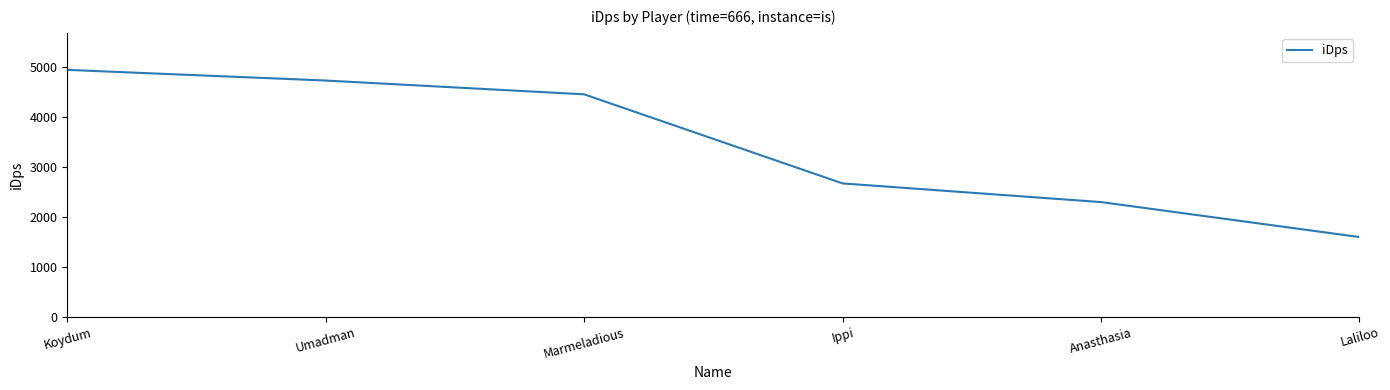

Rank the categories by value from lowest to highest.

Laliloo, Anasthasia, Ippi, Marmeladious, Umadman, Koydum